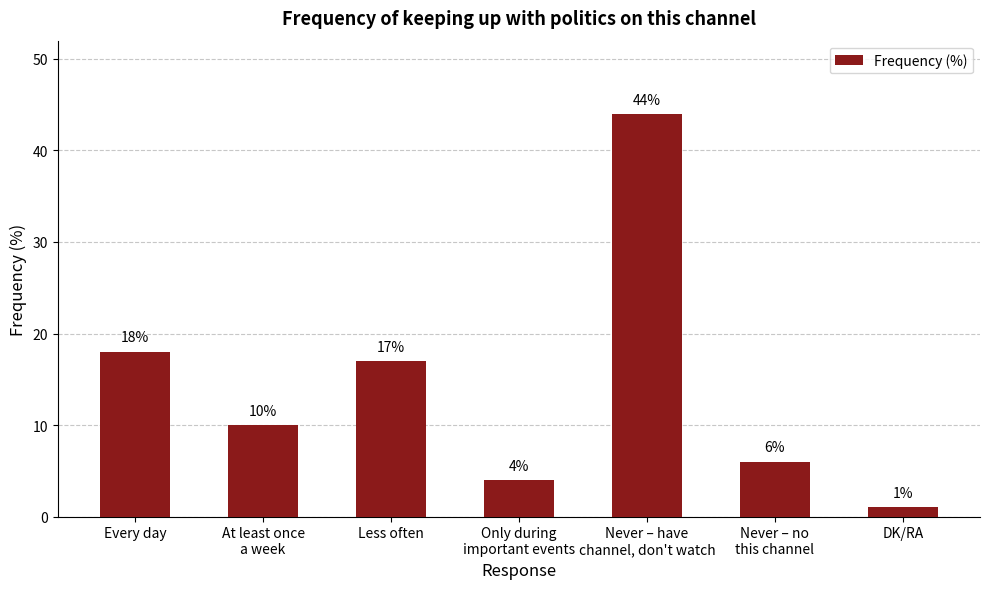

Where does the data first go above 10?

Every day